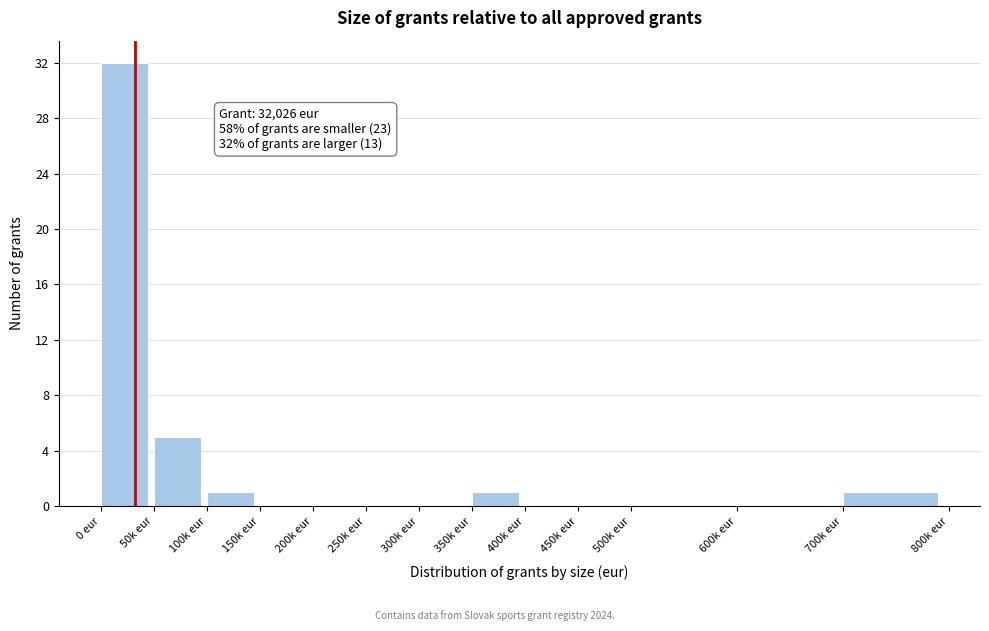

Reading right to left, extract all data points from this chart.

700k eur=1	600k eur=0	500k eur=0	450k eur=0	400k eur=0	350k eur=1	300k eur=0	250k eur=0	200k eur=0	150k eur=0	100k eur=1	50k eur=5	0 eur=32